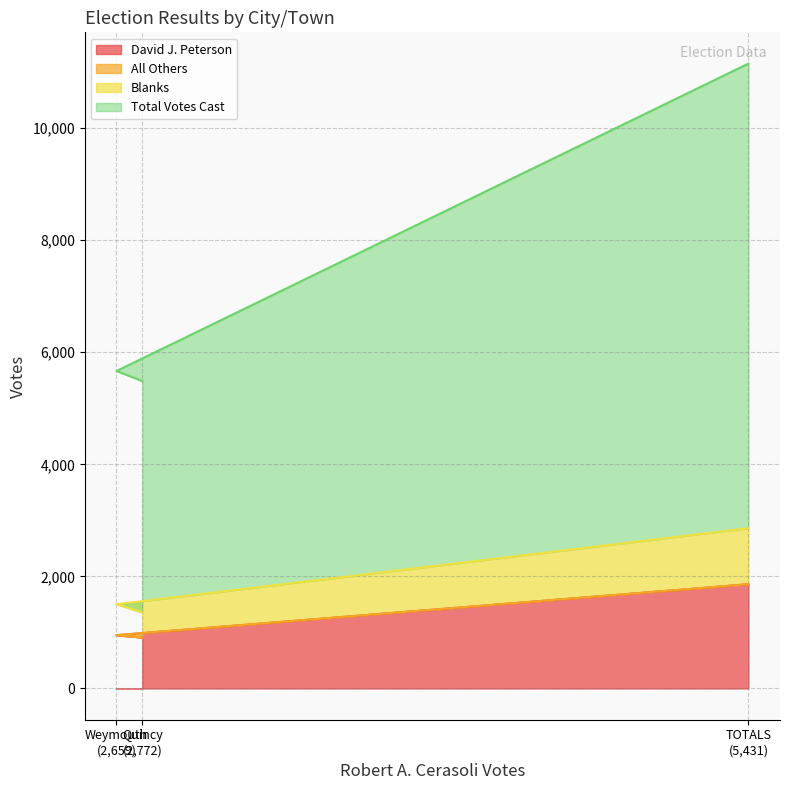

What is the average value of the Total Votes Cast series?

7434